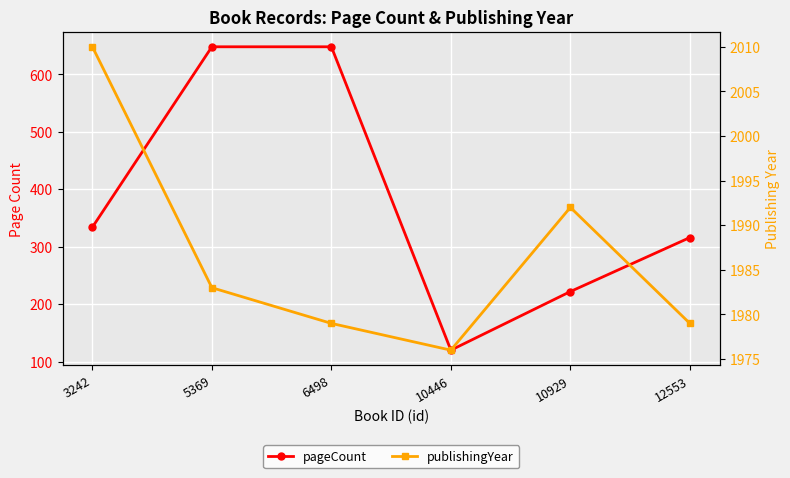

List the series in order of their overall mean, highest first.

publishingYear, pageCount